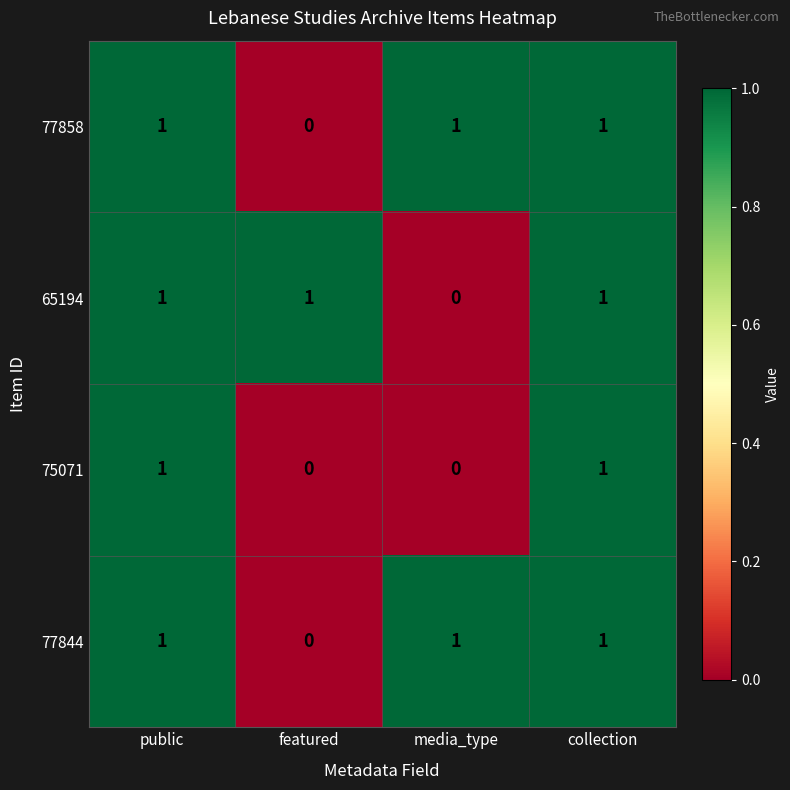

At which label is 77858 closest to 0?

featured